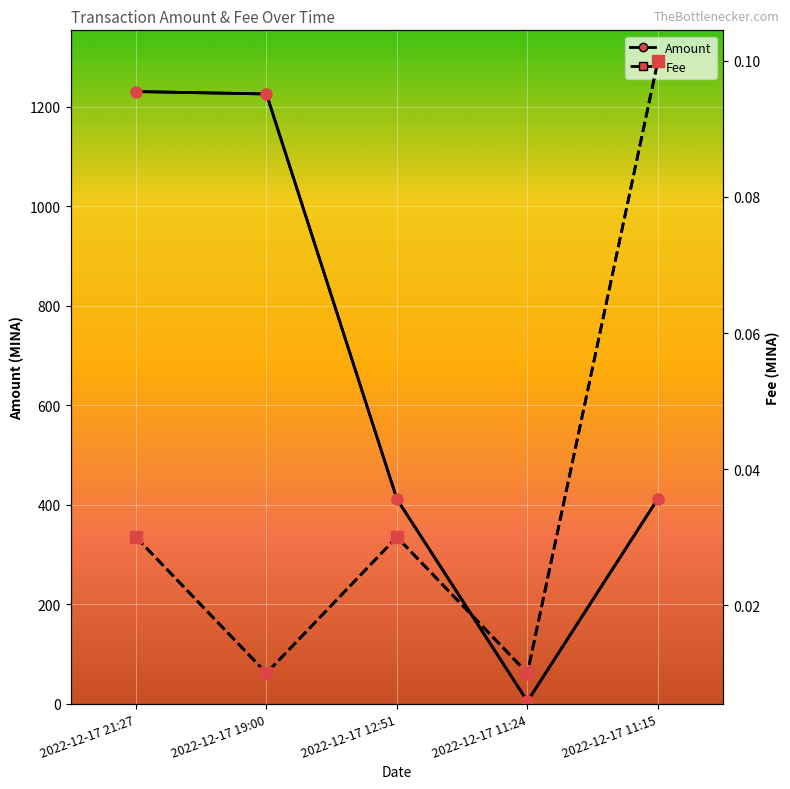

True or false: Amount and Fee intersect in this chart.

False